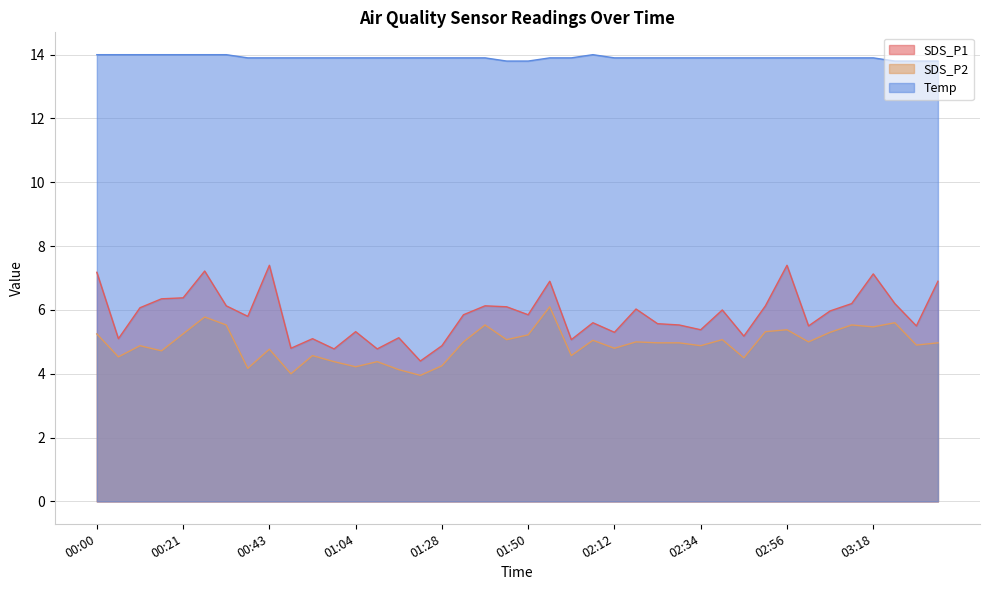

What value does the Temp series have at 00:21?

14.0